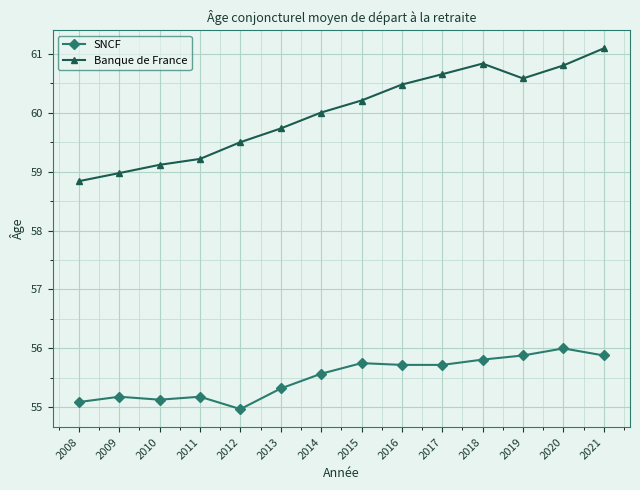

The Banque de France series shows 61.1 at 2021. True or false?

True